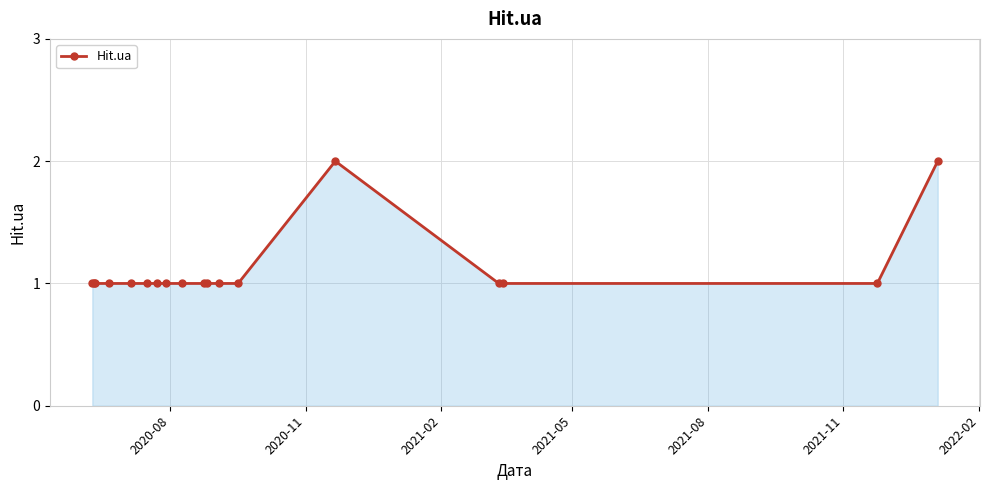

Reading left to right, what are all the values shown in this chart?

1	1	1	1	1	1	1	1	1	1	1	1	1	2	1	1	1	2